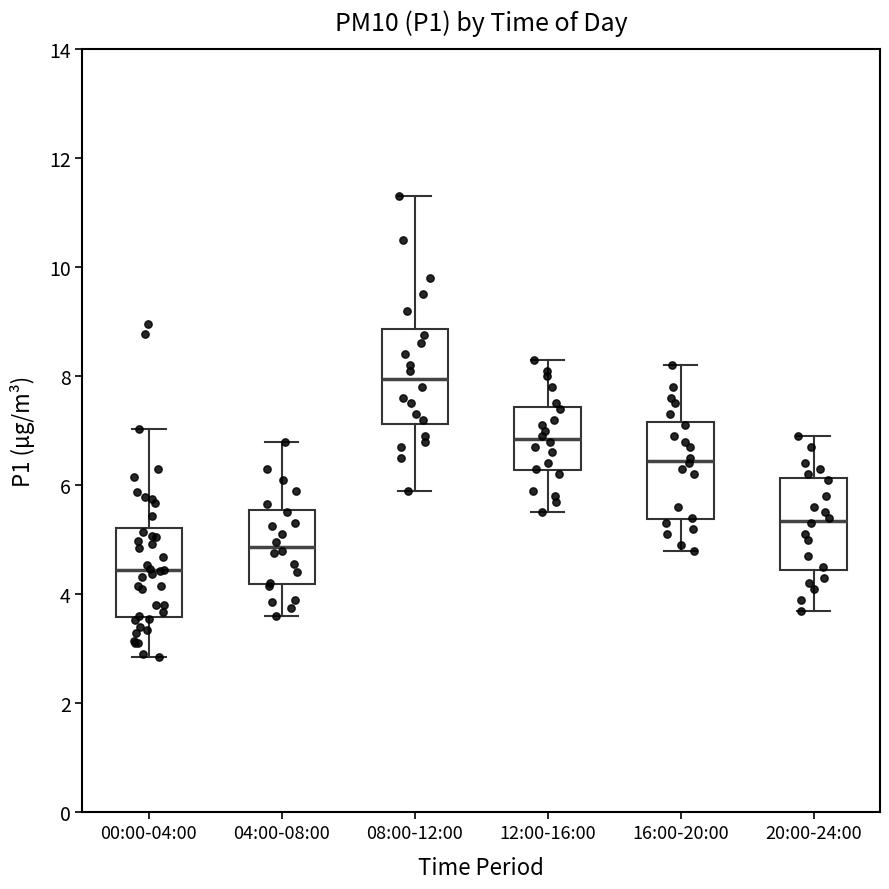

Reading left to right, read every box against the y-axis: the position of its median line, the range the box covers, and the ends of its whiskers. The values are not printed on the chart, so give them approximately, as read against the axis.

00:00-04:00: median 4.4, box 3.6 to 5.2, whiskers 2.8 to 7.0
04:00-08:00: median 4.8, box 4.2 to 5.6, whiskers 3.6 to 6.8
08:00-12:00: median 8.0, box 7.2 to 8.8, whiskers 6.0 to 11.4
12:00-16:00: median 6.8, box 6.2 to 7.4, whiskers 5.6 to 8.4
16:00-20:00: median 6.4, box 5.4 to 7.2, whiskers 4.8 to 8.2
20:00-24:00: median 5.4, box 4.4 to 6.2, whiskers 3.8 to 7.0